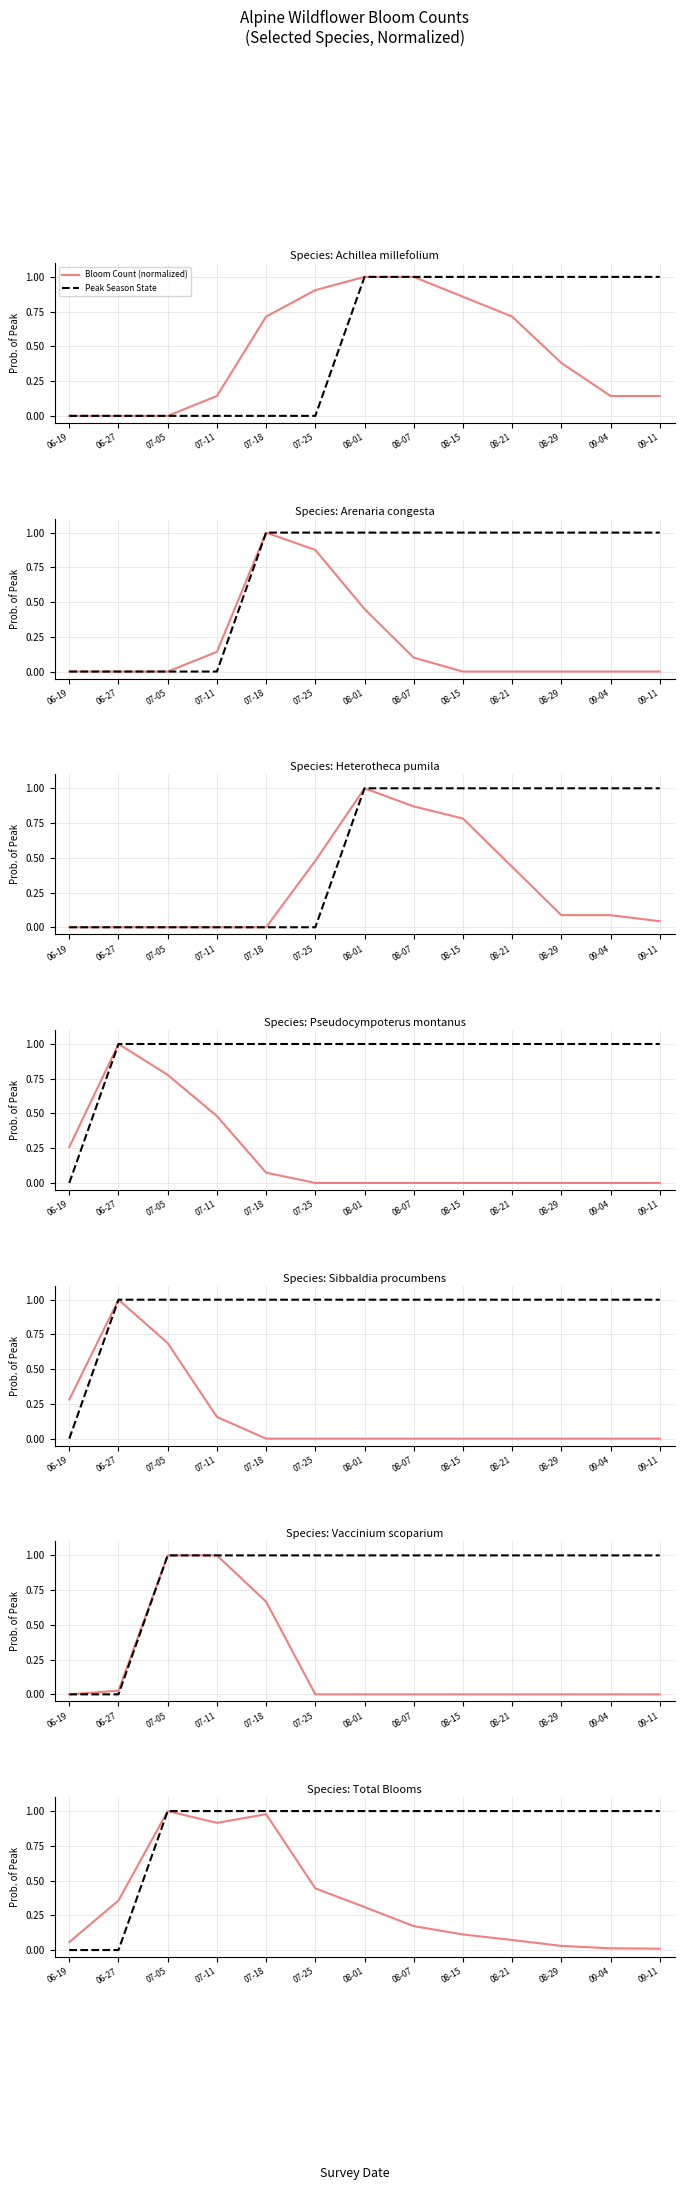

True or false: Bloom Count (normalized) has more than 2 points higher than both neighbors.

False